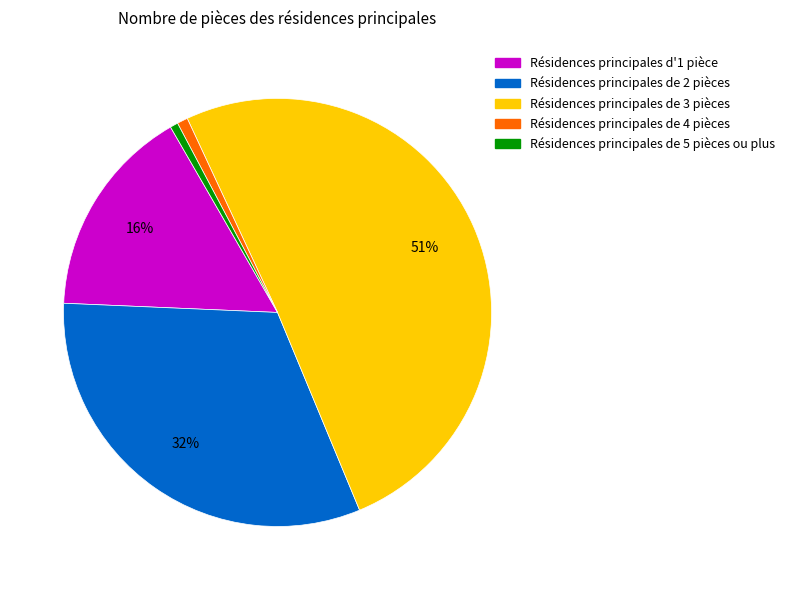

How many segments does this pie chart have?

5